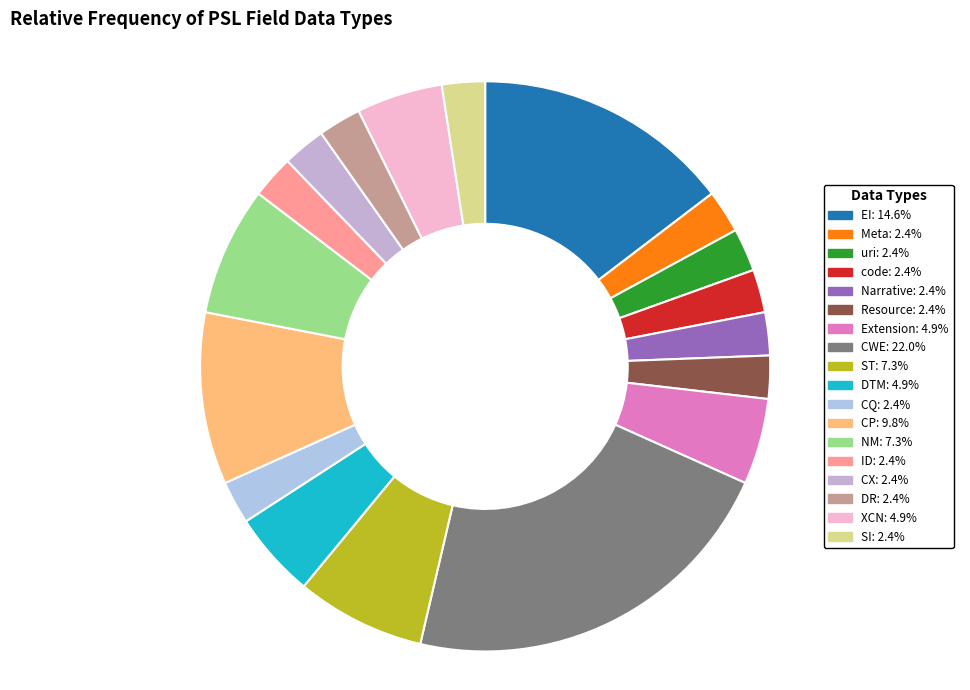

Which has a higher value, uri or Narrative?

uri